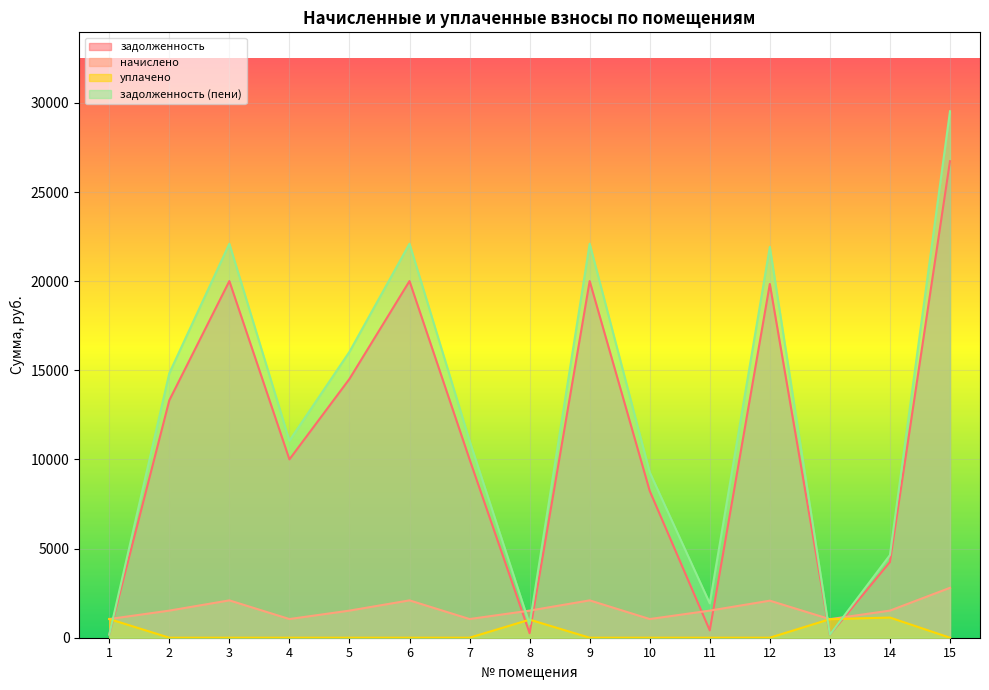

What is the total value across all series at 13?

2429.4